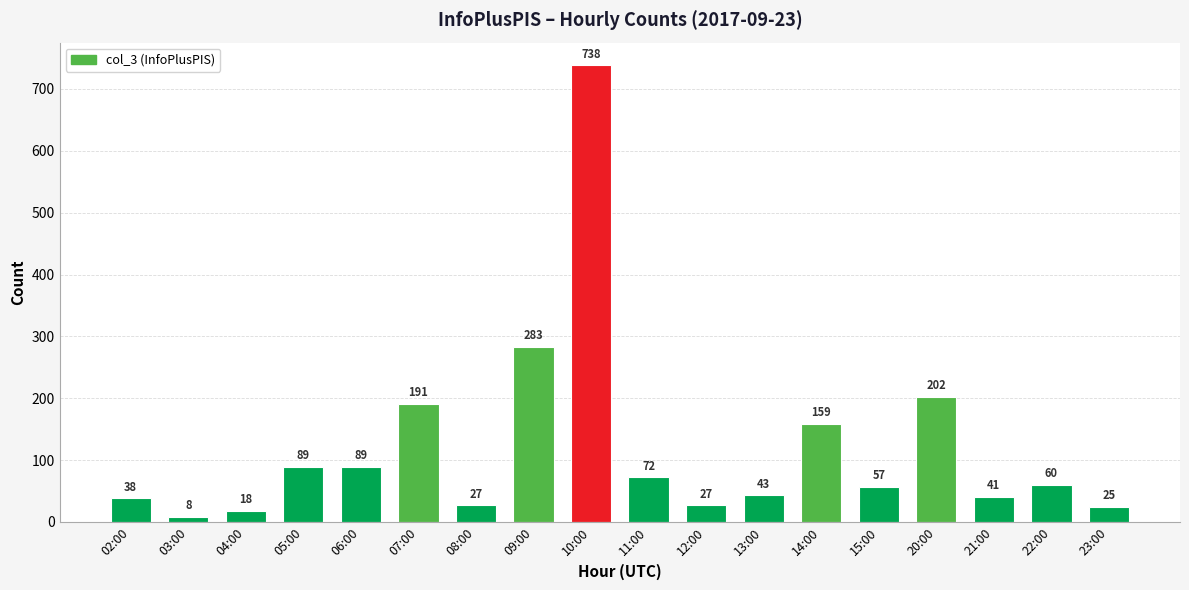

What position from the right is 21:00?

3